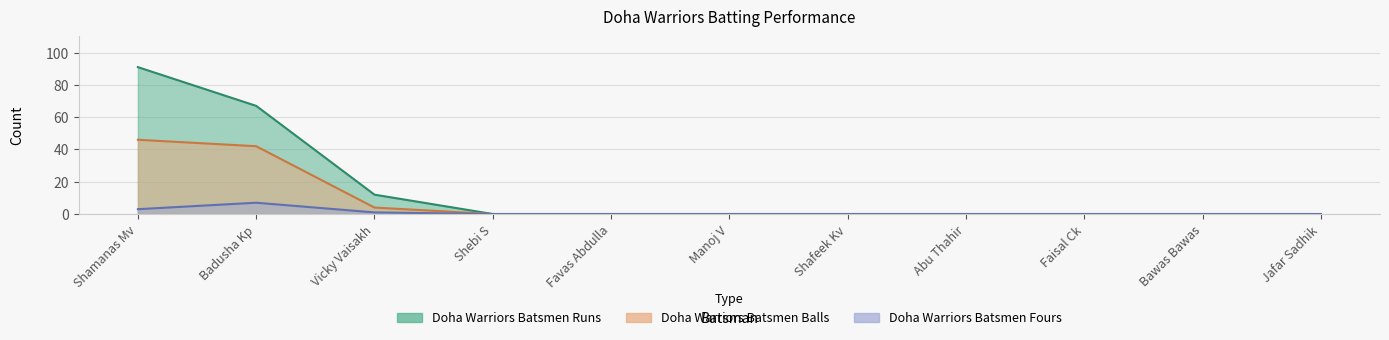

Where is Doha Warriors Batsmen Runs nearest to the value 45?

Badusha Kp